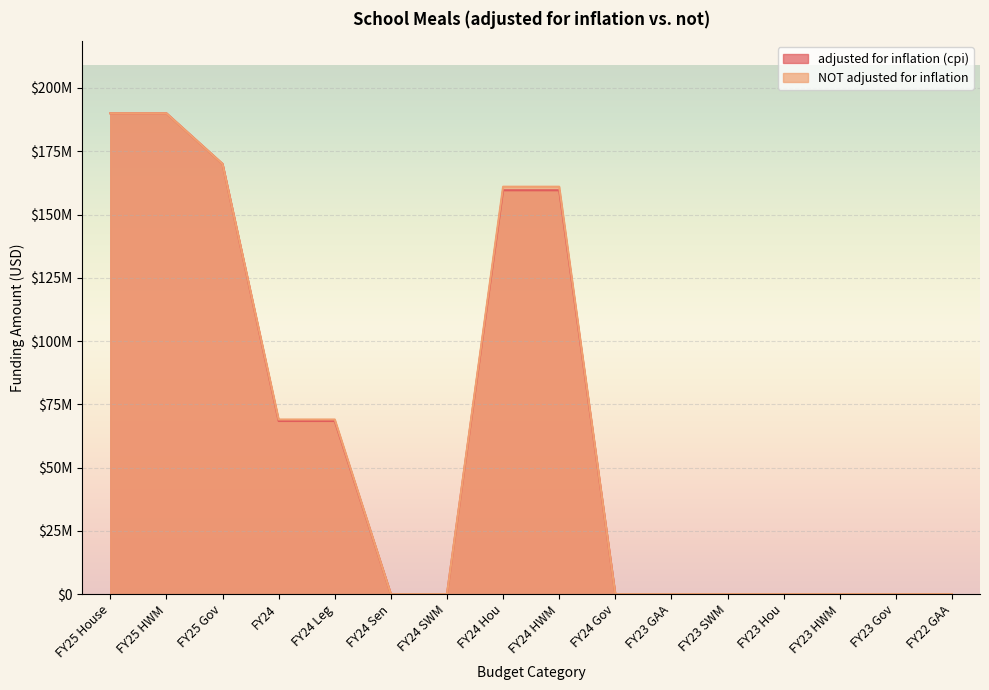

Between FY24 Sen and FY23 GAA, which series saw the biggest shift?

adjusted for inflation (cpi)